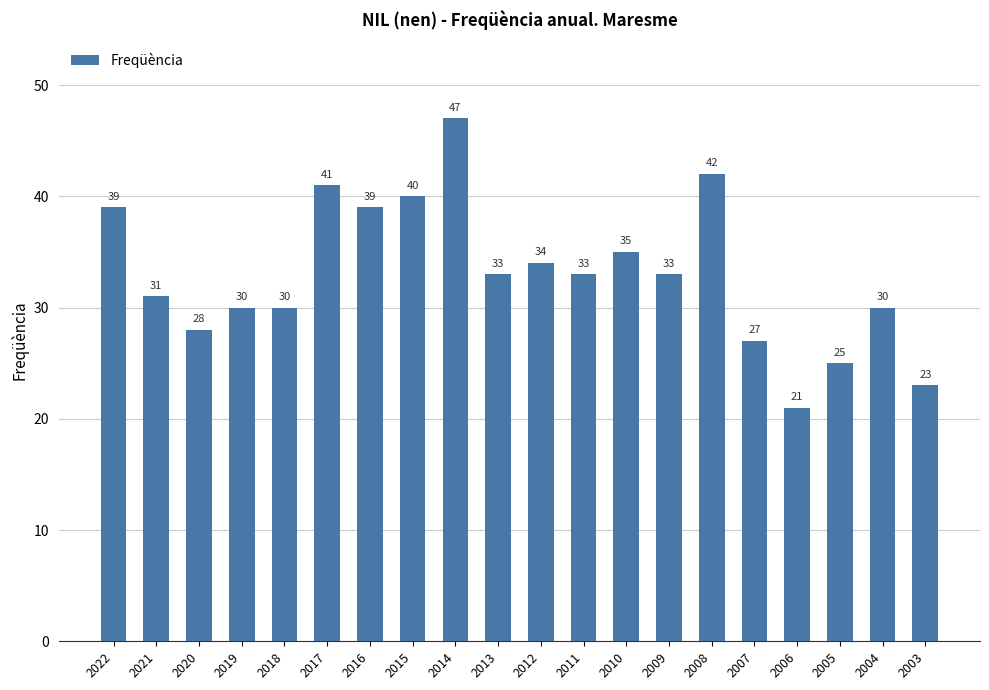

Reading left to right, list all the values displayed in this chart.

39	31	28	30	30	41	39	40	47	33	34	33	35	33	42	27	21	25	30	23